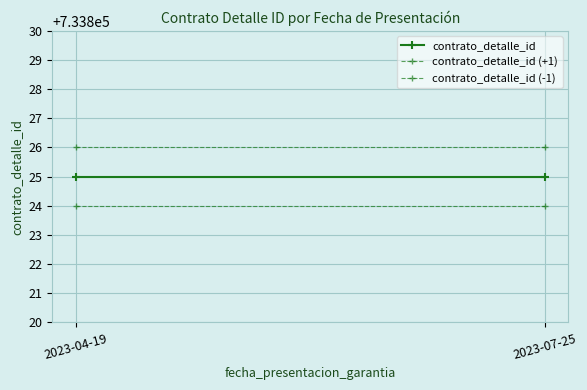

Is this an area chart (filled region under the line)?

No